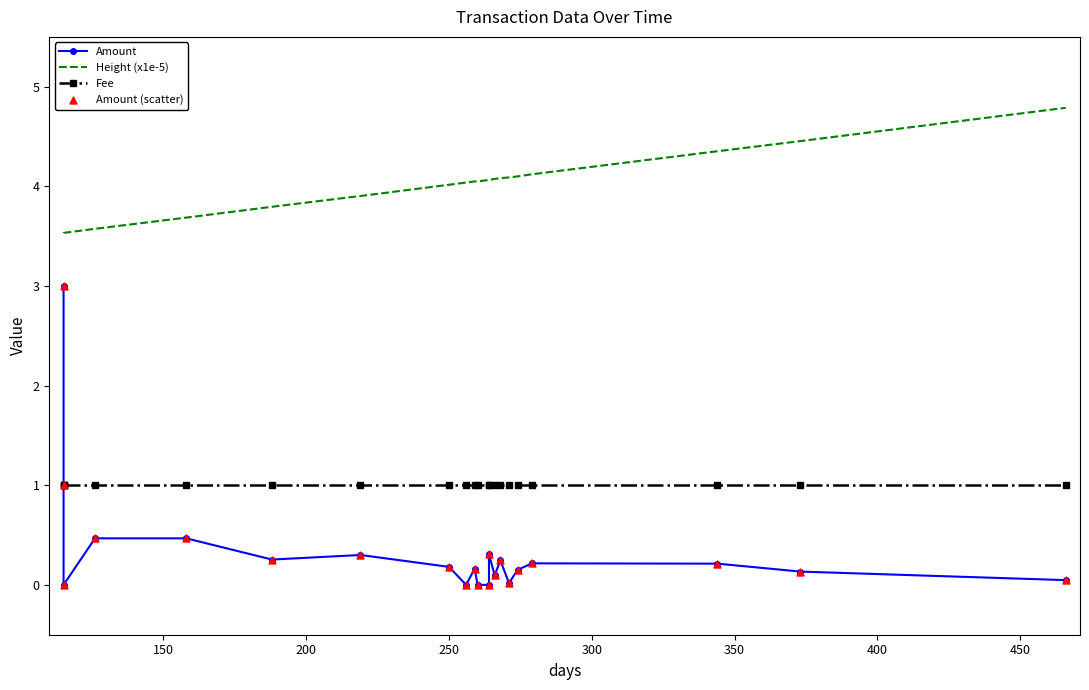

At how many categories does at least one series exceed 0?

21